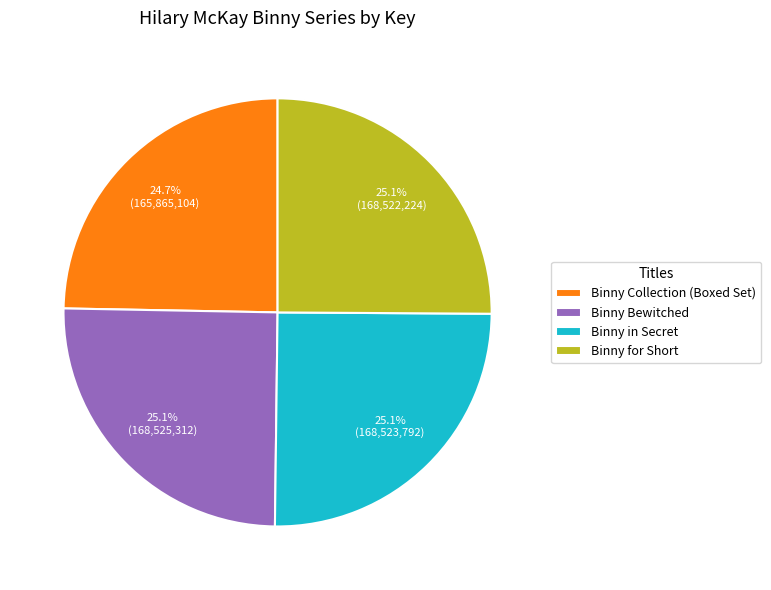

Approximately how many times larger is the value at Binny Bewitched compared to Binny in Secret?

1.0